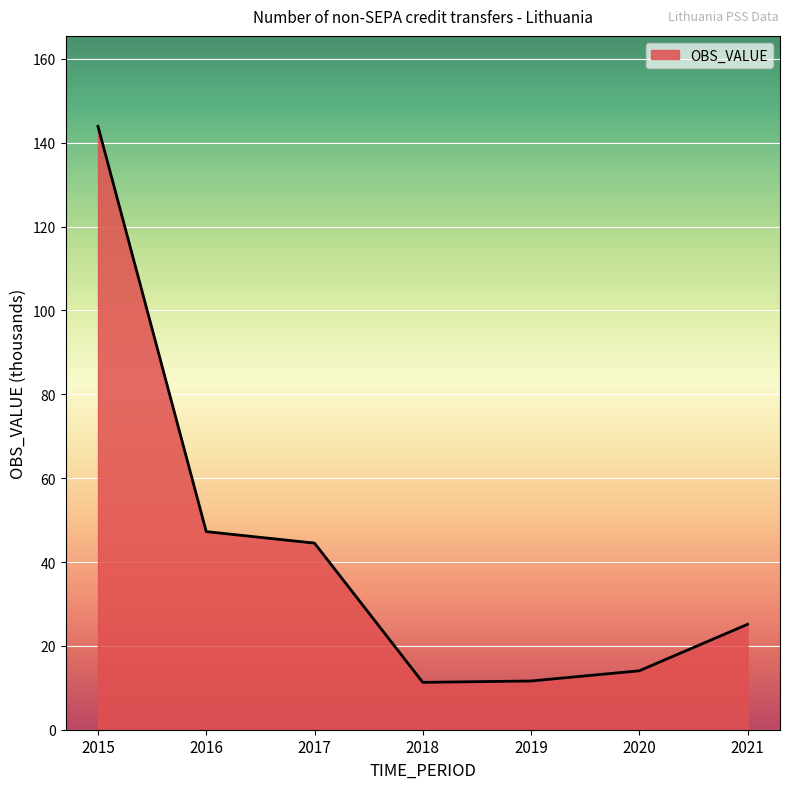

At which category does the chart reach its peak across all series?

2015